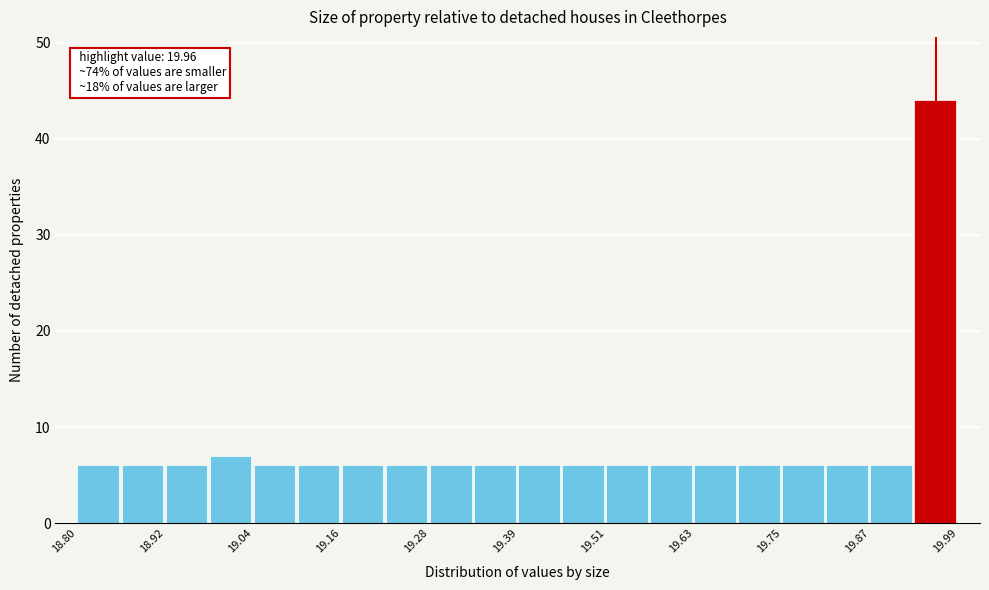

Around what value on the x-axis is the tallest bar? Give the approximate position of its centre, as read against the axis.

19.96